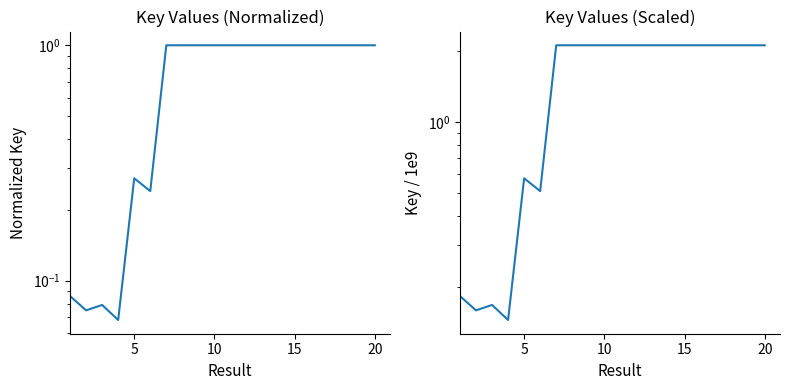

Which series has the largest range (max minus min)?

Key (scaled)